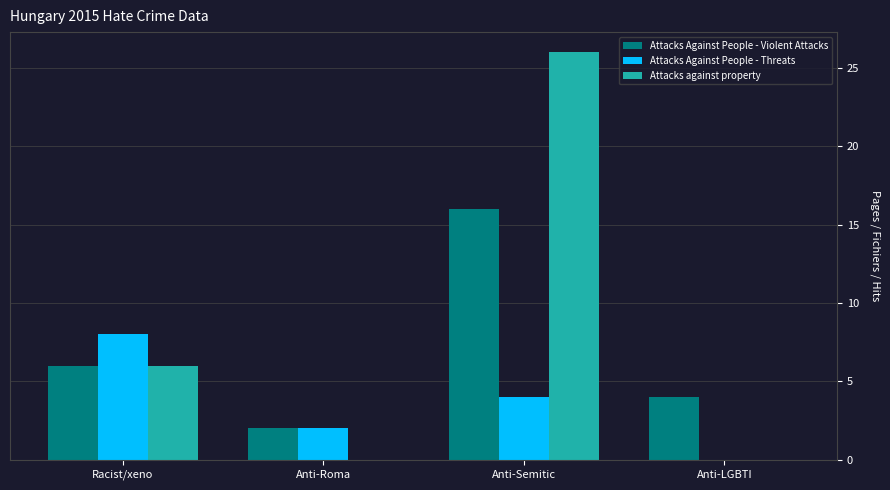

Reading right to left, what are all the values shown in this chart?

Attacks Against People - Violent Attacks: 4	16	2	6
Attacks Against People - Threats: 0	4	2	8
Attacks against property: 0	26	0	6